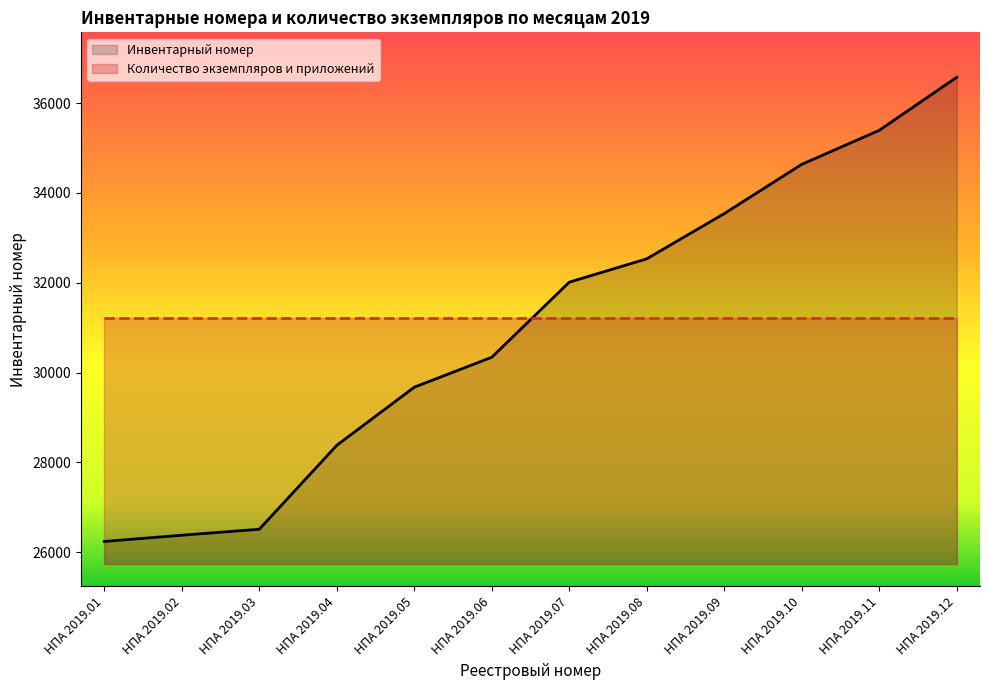

Rank the series at НПА 2019.05 from highest to lowest value.

Количество экземпляров и приложений, Инвентарный номер